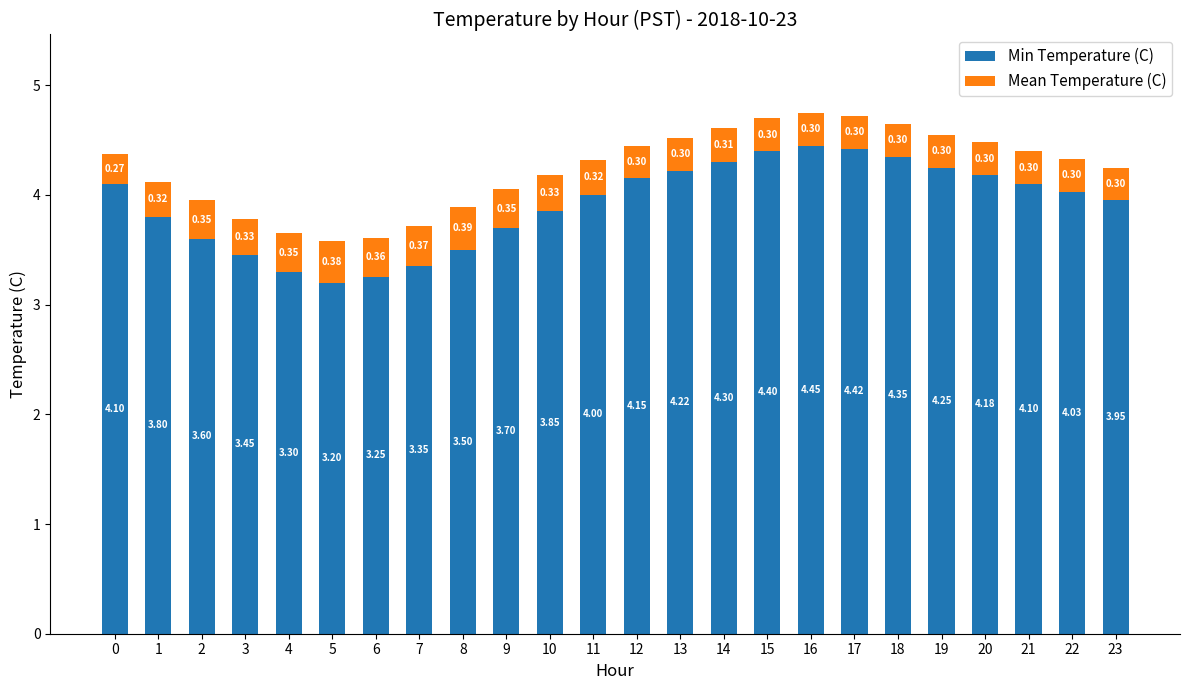

True or false: Min Temperature (C) has a value of 1.0 at 16.

False